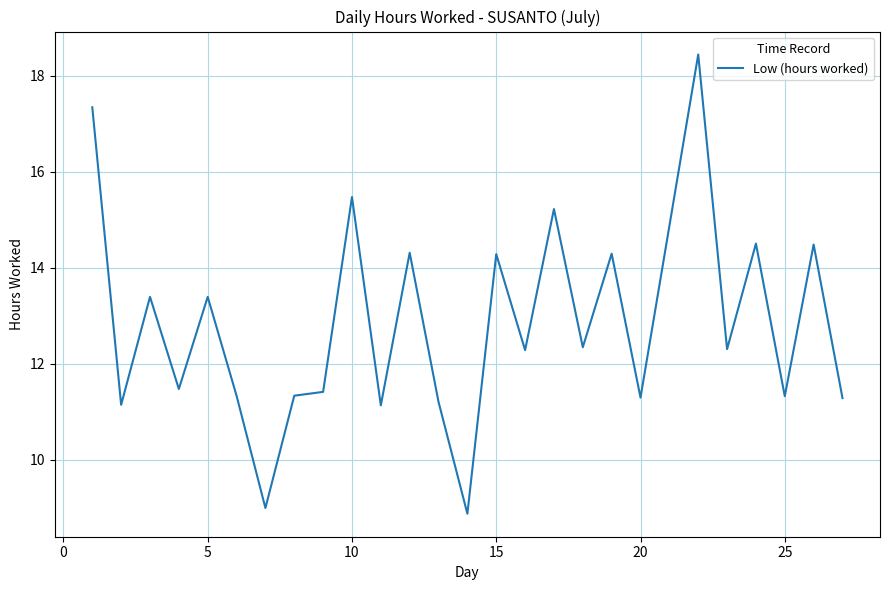

Reading left to right, transcribe all the data shown in this chart.

17.3	11.1	13.4	11.5	13.4	11.3	9.0	11.3	11.4	15.5	11.1	14.3	11.2	8.9	14.3	12.3	15.2	12.3	14.3	11.3	18.4	12.3	14.5	11.3	14.5	11.3